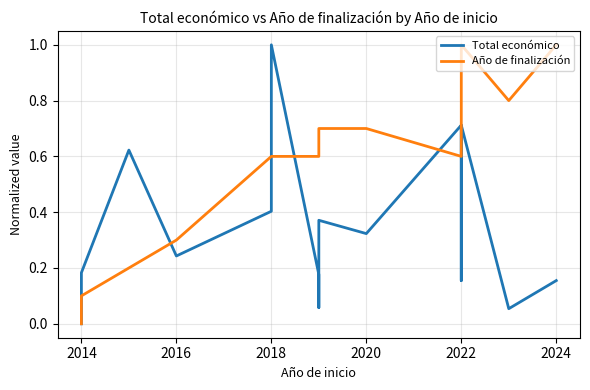

How many lines are shown in the chart?

2